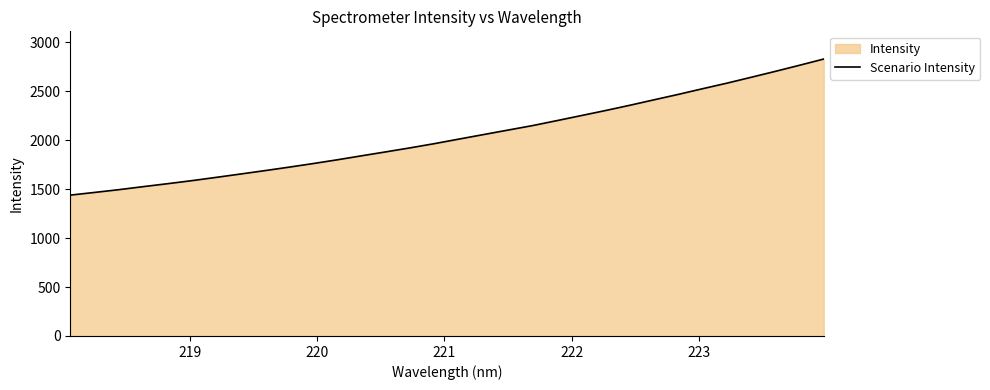

Reading left to right, what are all the values shown in this chart?

1438.6	1466.0	1494.3	1525.1	1555.2	1586.3	1619.9	1654.0	1688.7	1724.4	1761.5	1800.2	1841.2	1881.4	1922.4	1965.6	2011.7	2057.2	2102.7	2148.1	2198.7	2250.1	2301.7	2355.3	2411.4	2466.8	2524.7	2581.4	2641.4	2702.1	2764.7	2828.4